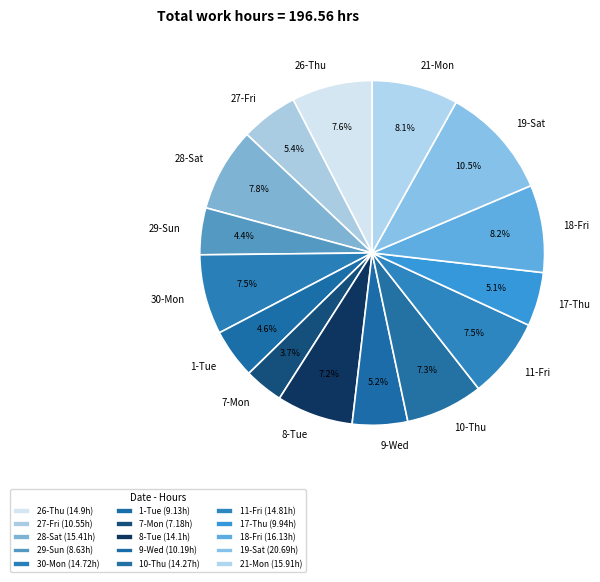

Does 8-Tue represent more than half of the total?

No